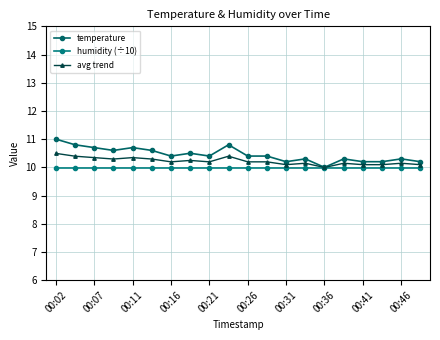

How many categories are shown in the chart?

20